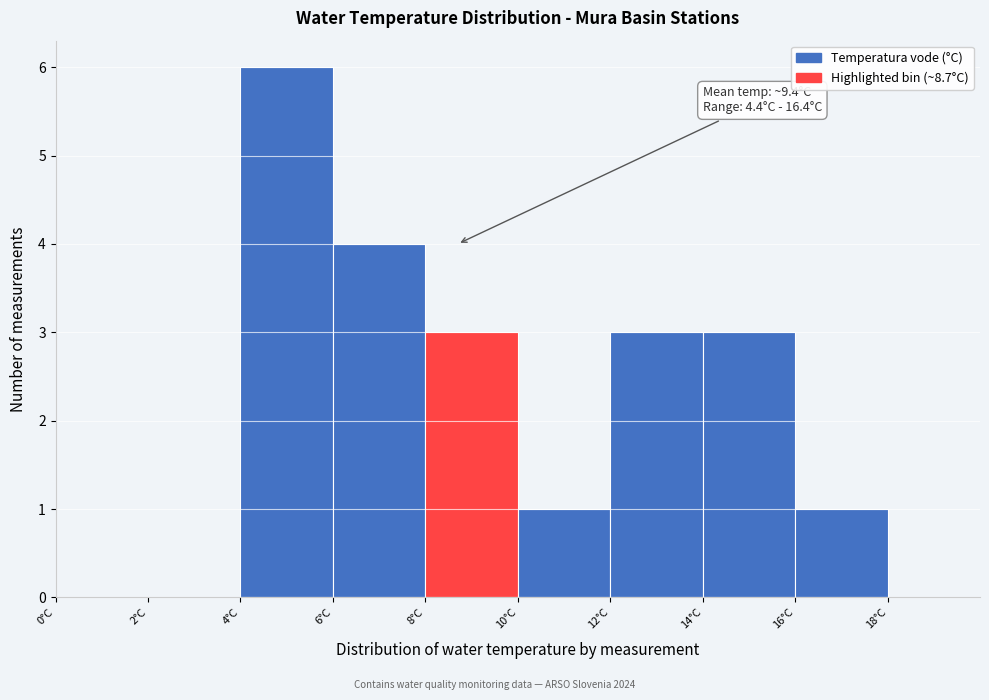

Over which range of the x-axis is the bar tallest?

4 to 6